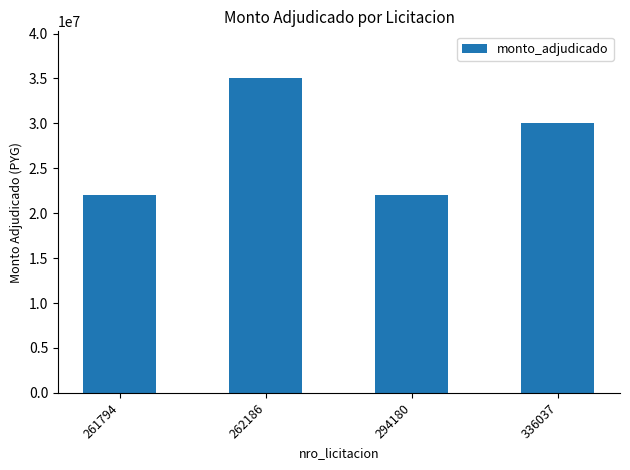

Is it true that the value at 294180 is 22000000?

True